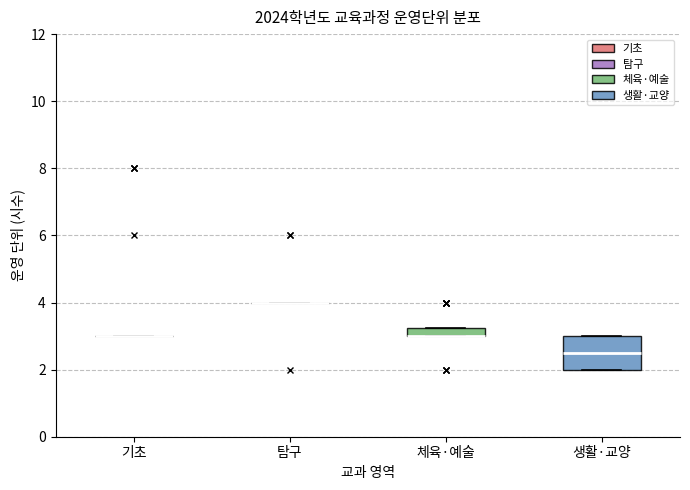

Which box is the tallest, from its lower edge to its upper edge?

생활·교양